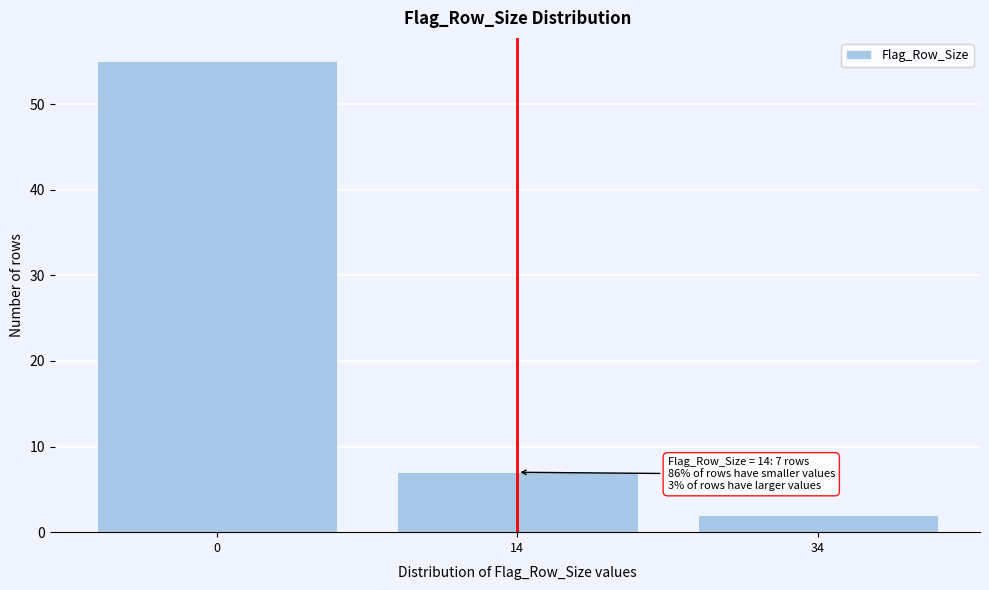

Reading left to right, transcribe all the data shown in this chart.

55	7	2